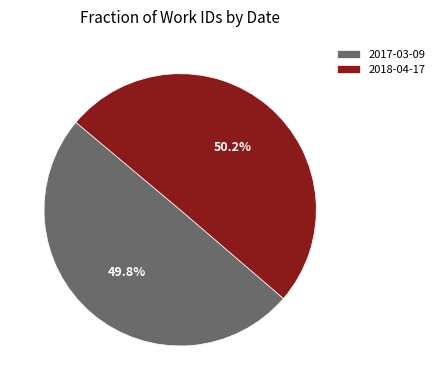

Count the number of slices in the pie.

2